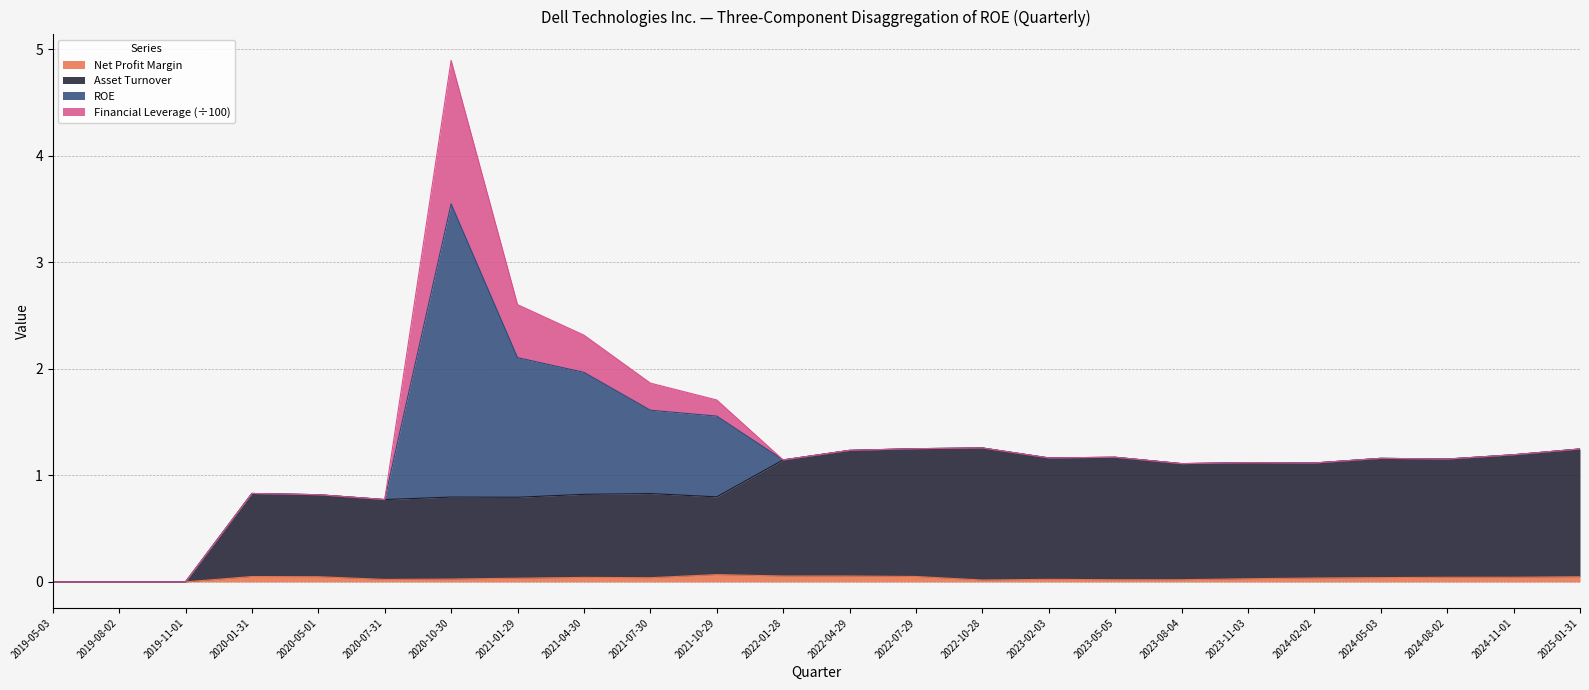

What position from the left is 2023-11-03?

19